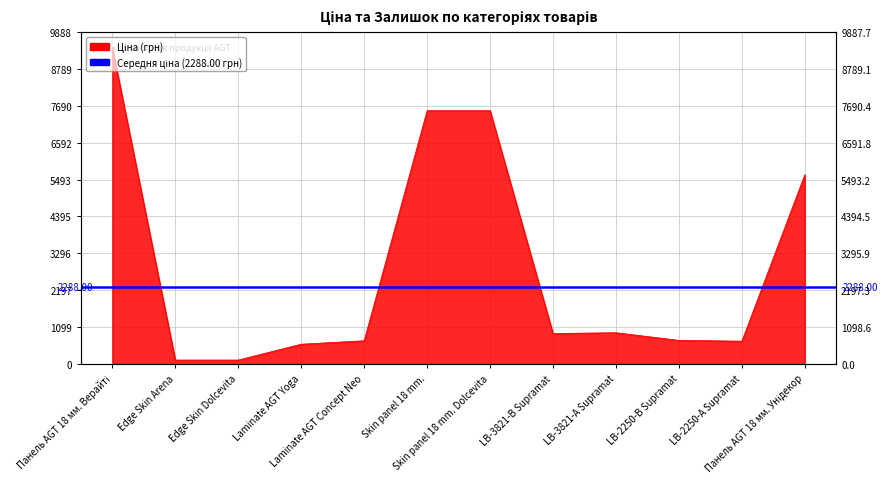

What is the sum of all values?

34855.9